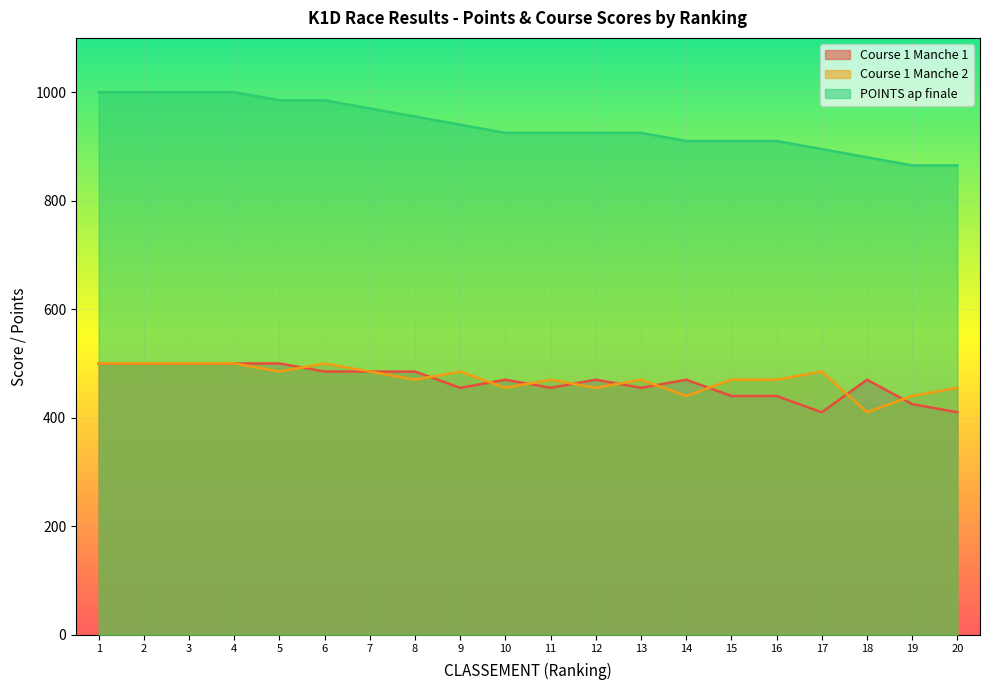

How many times do Course 1 Manche 2 and Course 1 Manche 1 cross each other?

10